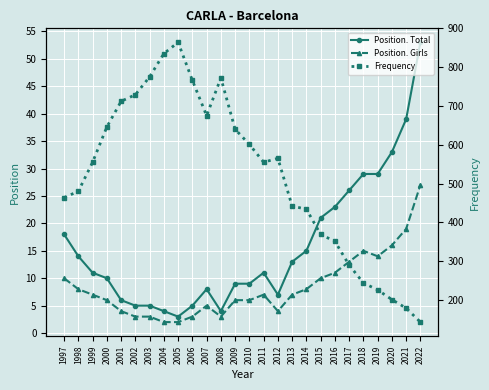

What is the lowest value of the Position. Girls series?

2